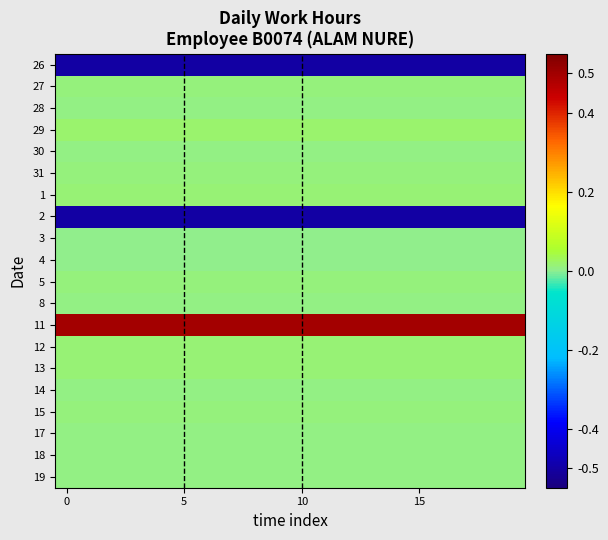

Reading left to right, extract all data points from this chart.

26: -0.5	-0.5	-0.5	-0.5	-0.5	-0.5	-0.5	-0.5	-0.5	-0.5	-0.5	-0.5	-0.5	-0.5	-0.5	-0.5	-0.5	-0.5	-0.5	-0.5
27: 0.0	0.0	0.0	0.0	0.0	0.0	0.0	0.0	0.0	0.0	0.0	0.0	0.0	0.0	0.0	0.0	0.0	0.0	0.0	0.0
28: 0.0	0.0	0.0	0.0	0.0	0.0	0.0	0.0	0.0	0.0	0.0	0.0	0.0	0.0	0.0	0.0	0.0	0.0	0.0	0.0
29: 0.0	0.0	0.0	0.0	0.0	0.0	0.0	0.0	0.0	0.0	0.0	0.0	0.0	0.0	0.0	0.0	0.0	0.0	0.0	0.0
30: 0.0	0.0	0.0	0.0	0.0	0.0	0.0	0.0	0.0	0.0	0.0	0.0	0.0	0.0	0.0	0.0	0.0	0.0	0.0	0.0
31: 0.0	0.0	0.0	0.0	0.0	0.0	0.0	0.0	0.0	0.0	0.0	0.0	0.0	0.0	0.0	0.0	0.0	0.0	0.0	0.0
1: 0.0	0.0	0.0	0.0	0.0	0.0	0.0	0.0	0.0	0.0	0.0	0.0	0.0	0.0	0.0	0.0	0.0	0.0	0.0	0.0
2: -0.5	-0.5	-0.5	-0.5	-0.5	-0.5	-0.5	-0.5	-0.5	-0.5	-0.5	-0.5	-0.5	-0.5	-0.5	-0.5	-0.5	-0.5	-0.5	-0.5
3: 0.0	0.0	0.0	0.0	0.0	0.0	0.0	0.0	0.0	0.0	0.0	0.0	0.0	0.0	0.0	0.0	0.0	0.0	0.0	0.0
4: 0.0	0.0	0.0	0.0	0.0	0.0	0.0	0.0	0.0	0.0	0.0	0.0	0.0	0.0	0.0	0.0	0.0	0.0	0.0	0.0
5: 0.0	0.0	0.0	0.0	0.0	0.0	0.0	0.0	0.0	0.0	0.0	0.0	0.0	0.0	0.0	0.0	0.0	0.0	0.0	0.0
8: 0.0	0.0	0.0	0.0	0.0	0.0	0.0	0.0	0.0	0.0	0.0	0.0	0.0	0.0	0.0	0.0	0.0	0.0	0.0	0.0
11: 0.5	0.5	0.5	0.5	0.5	0.5	0.5	0.5	0.5	0.5	0.5	0.5	0.5	0.5	0.5	0.5	0.5	0.5	0.5	0.5
12: 0.0	0.0	0.0	0.0	0.0	0.0	0.0	0.0	0.0	0.0	0.0	0.0	0.0	0.0	0.0	0.0	0.0	0.0	0.0	0.0
13: 0.0	0.0	0.0	0.0	0.0	0.0	0.0	0.0	0.0	0.0	0.0	0.0	0.0	0.0	0.0	0.0	0.0	0.0	0.0	0.0
14: 0.0	0.0	0.0	0.0	0.0	0.0	0.0	0.0	0.0	0.0	0.0	0.0	0.0	0.0	0.0	0.0	0.0	0.0	0.0	0.0
15: 0.0	0.0	0.0	0.0	0.0	0.0	0.0	0.0	0.0	0.0	0.0	0.0	0.0	0.0	0.0	0.0	0.0	0.0	0.0	0.0
17: 0.0	0.0	0.0	0.0	0.0	0.0	0.0	0.0	0.0	0.0	0.0	0.0	0.0	0.0	0.0	0.0	0.0	0.0	0.0	0.0
18: 0.0	0.0	0.0	0.0	0.0	0.0	0.0	0.0	0.0	0.0	0.0	0.0	0.0	0.0	0.0	0.0	0.0	0.0	0.0	0.0
19: 0.0	0.0	0.0	0.0	0.0	0.0	0.0	0.0	0.0	0.0	0.0	0.0	0.0	0.0	0.0	0.0	0.0	0.0	0.0	0.0